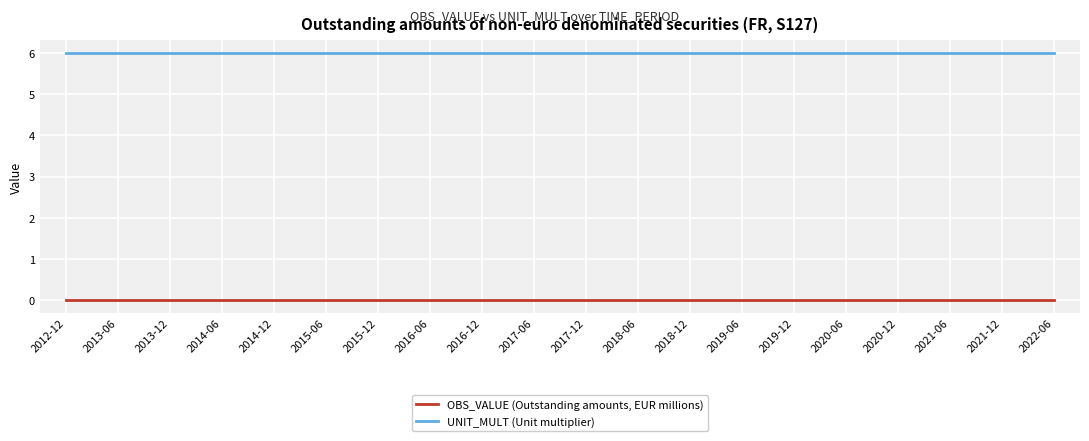

What is the difference between the highest and lowest values at 2019-12?

6